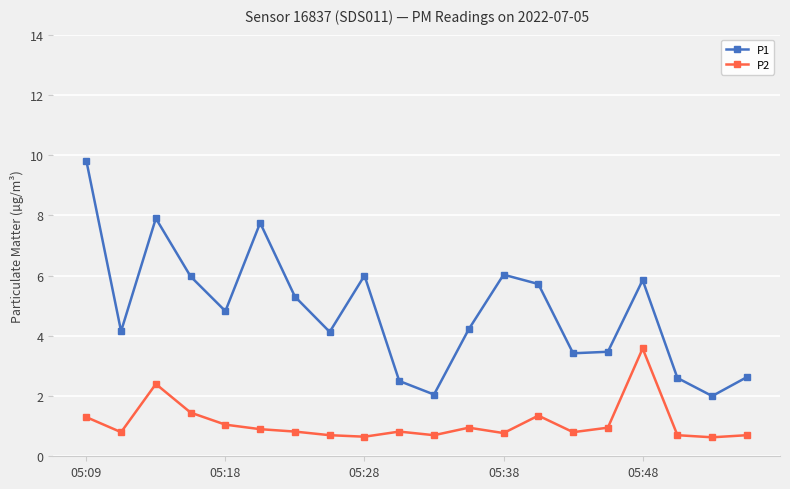

What is the sum of all P2 values?

22.0